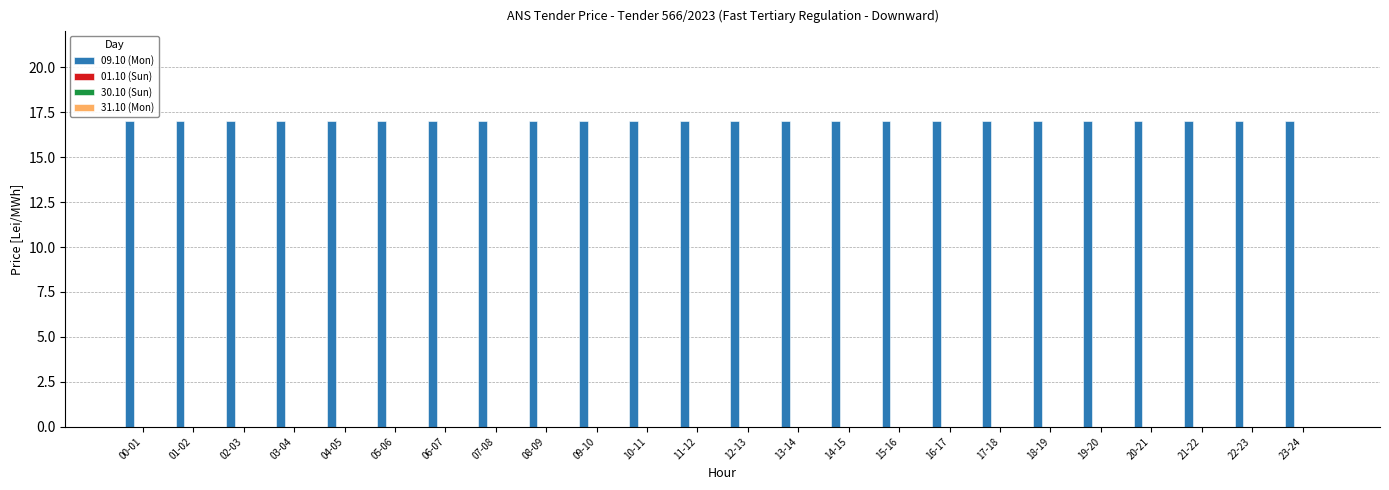

Is it true that 09.10 (Mon) equals 8 at 07-08?

False